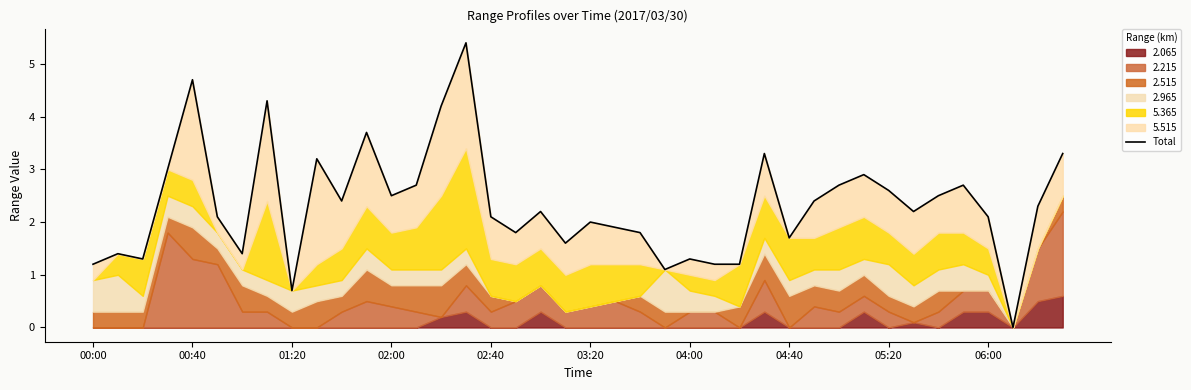

How many data points are above 2?

24